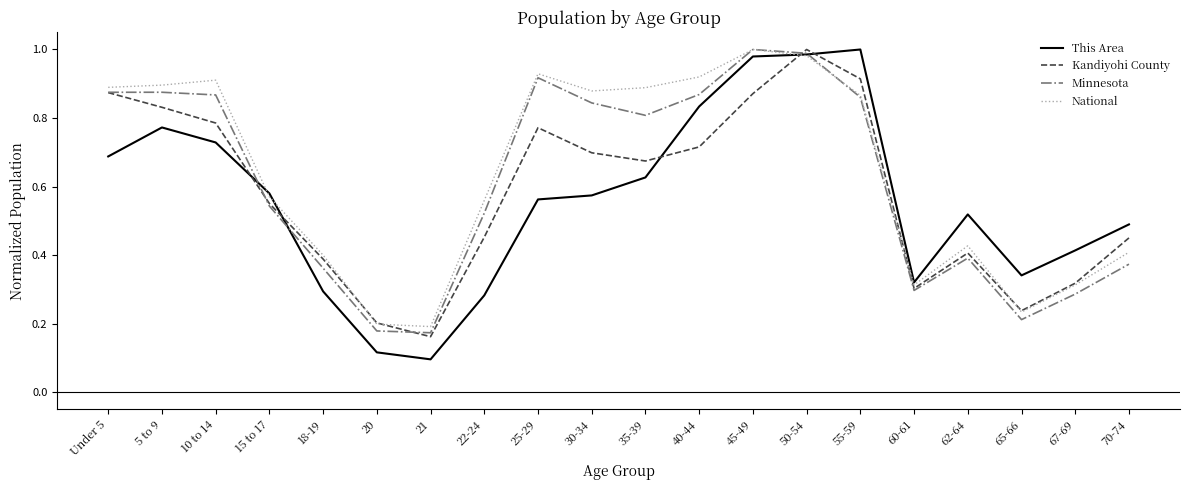

Which series has the widest spread of values?

This Area